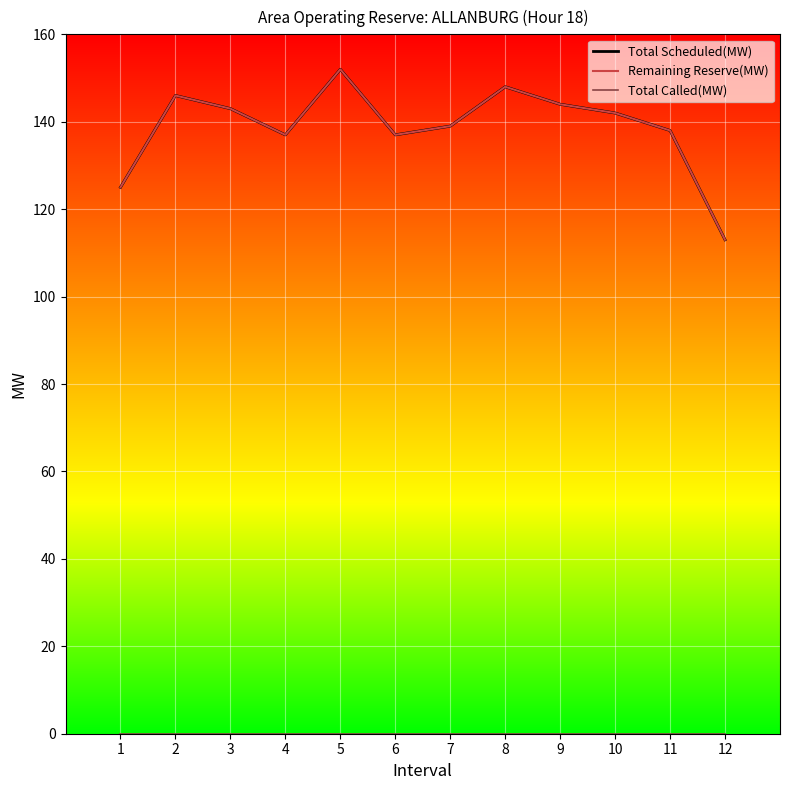

What is the sum of the Remaining Reserve(MW) values at 3 and 9?

287